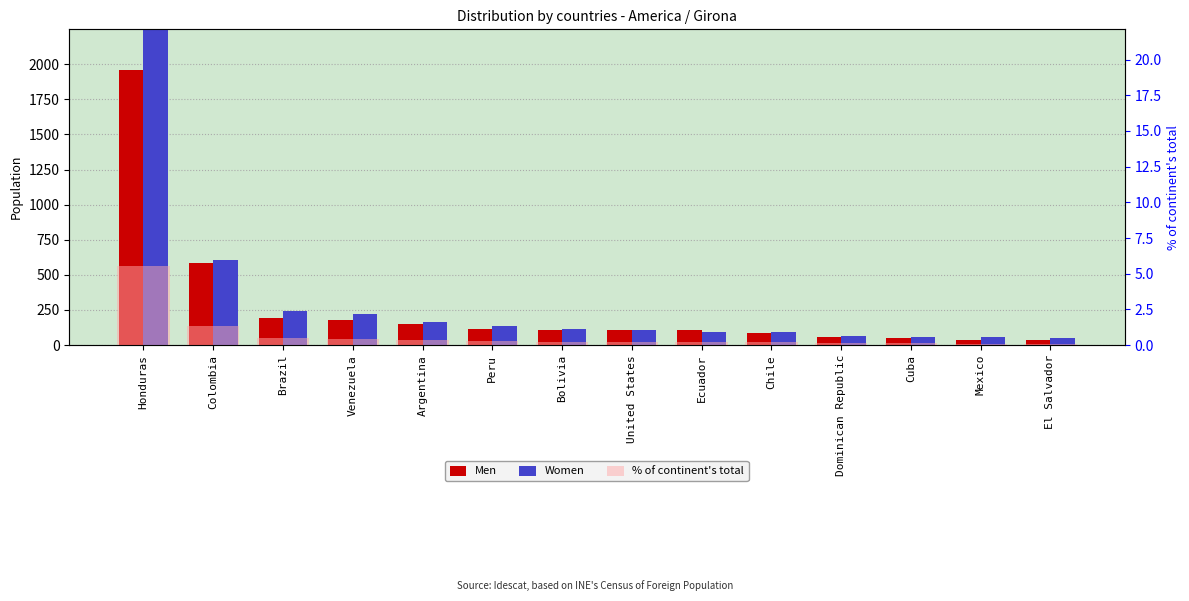

List the series in order of their peak value, lowest first.

% of continent's total, Men, Women